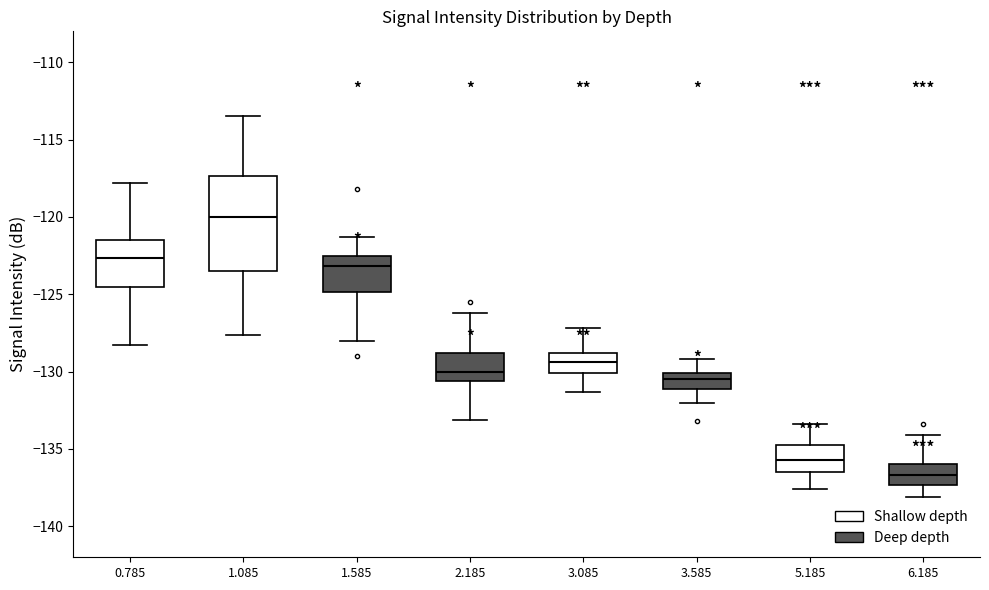

Reading left to right, transcribe this box plot: for each box, give where its median line is, the range the box spans, and where its two whiskers end, as read against the y-axis. The values are not printed on the chart, so give them approximately, as read against the axis.

0.785: median -122.5, box -124.5 to -121.5, whiskers -128.5 to -118.0
1.085: median -120.0, box -123.5 to -117.5, whiskers -127.5 to -113.5
1.585: median -123.0, box -125.0 to -122.5, whiskers -128.0 to -121.5
2.185: median -130.0, box -130.5 to -129.0, whiskers -133.0 to -126.0
3.085: median -129.5, box -130.0 to -129.0, whiskers -131.5 to -127.0
3.585: median -130.5, box -131.0 to -130.0, whiskers -132.0 to -129.0
5.185: median -135.5, box -136.5 to -134.5, whiskers -137.5 to -133.5
6.185: median -136.5, box -137.5 to -136.0, whiskers -138.0 to -134.0